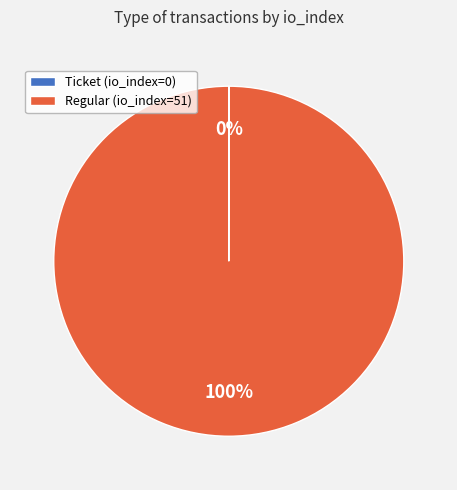

To the nearest percent, what portion does Regular (io_index=51) represent?

100%